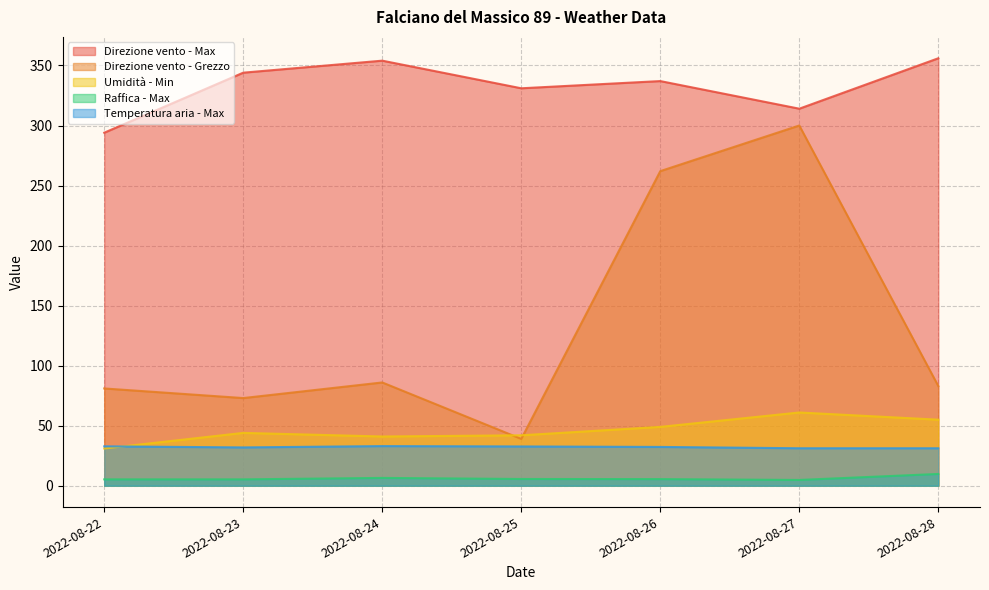

How many distinct data groups are displayed?

5